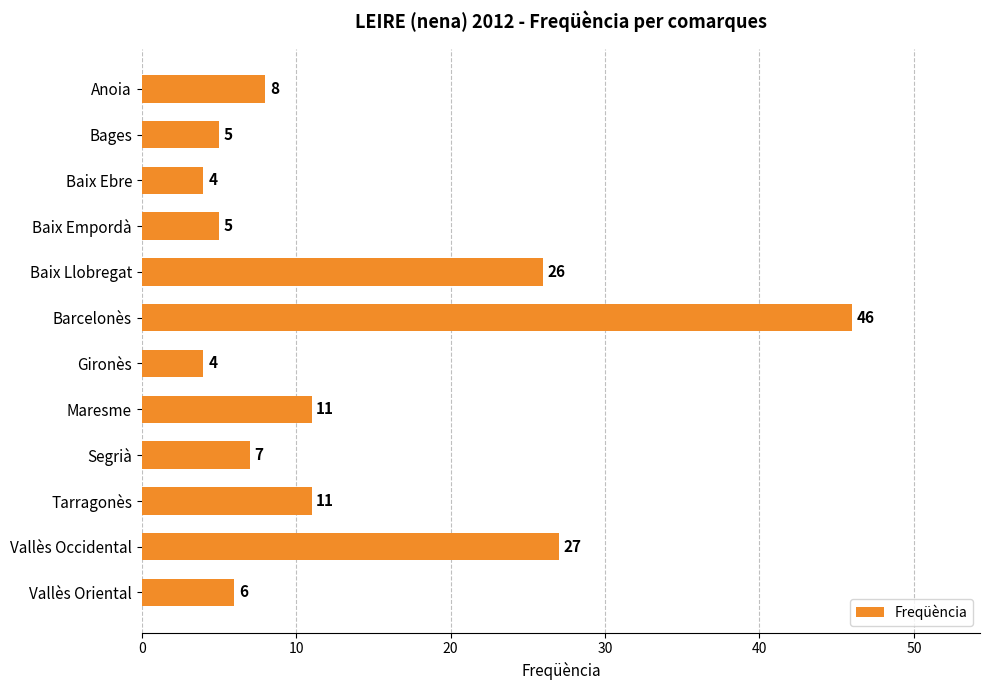

What is the difference between the second highest and minimum values?

23